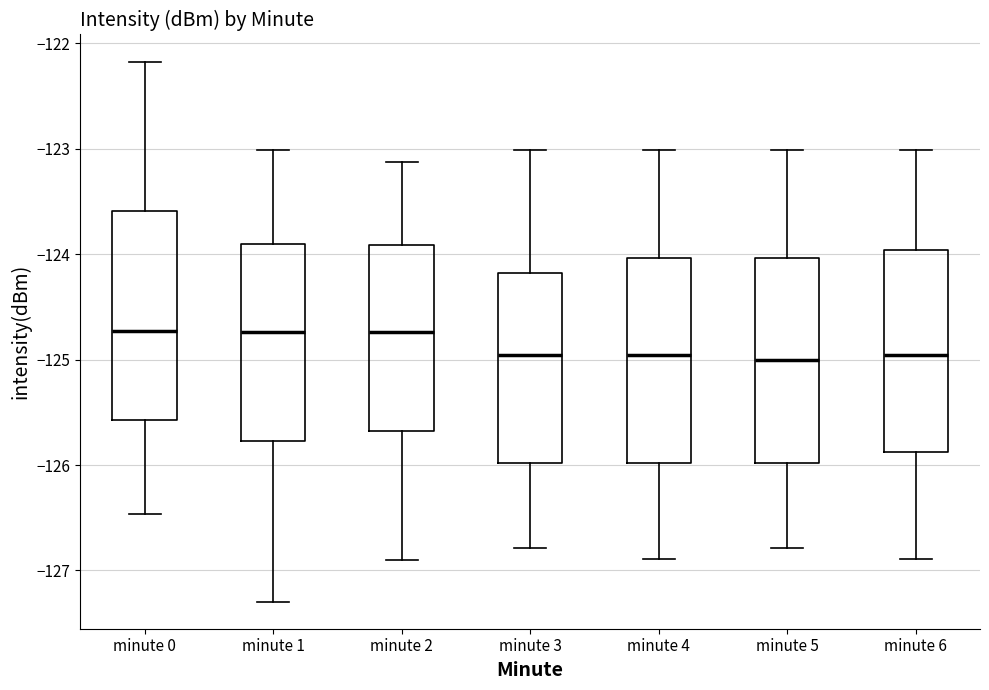

Reading left to right, read every box against the y-axis: the position of its median line, the range the box covers, and the ends of its whiskers. The values are not printed on the chart, so give them approximately, as read against the axis.

minute 0: median -124.7, box -125.6 to -123.6, whiskers -126.5 to -122.2
minute 1: median -124.7, box -125.8 to -123.9, whiskers -127.3 to -123.0
minute 2: median -124.7, box -125.7 to -123.9, whiskers -126.9 to -123.1
minute 3: median -125.0, box -126.0 to -124.2, whiskers -126.8 to -123.0
minute 4: median -125.0, box -126.0 to -124.0, whiskers -126.9 to -123.0
minute 5: median -125.0, box -126.0 to -124.0, whiskers -126.8 to -123.0
minute 6: median -125.0, box -125.9 to -124.0, whiskers -126.9 to -123.0